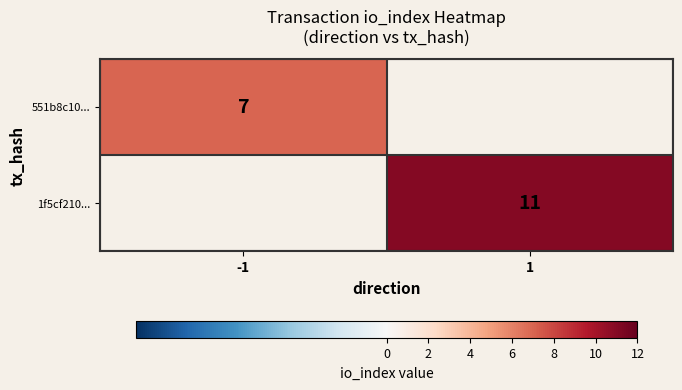

At which category is the sum across all series the highest?

1